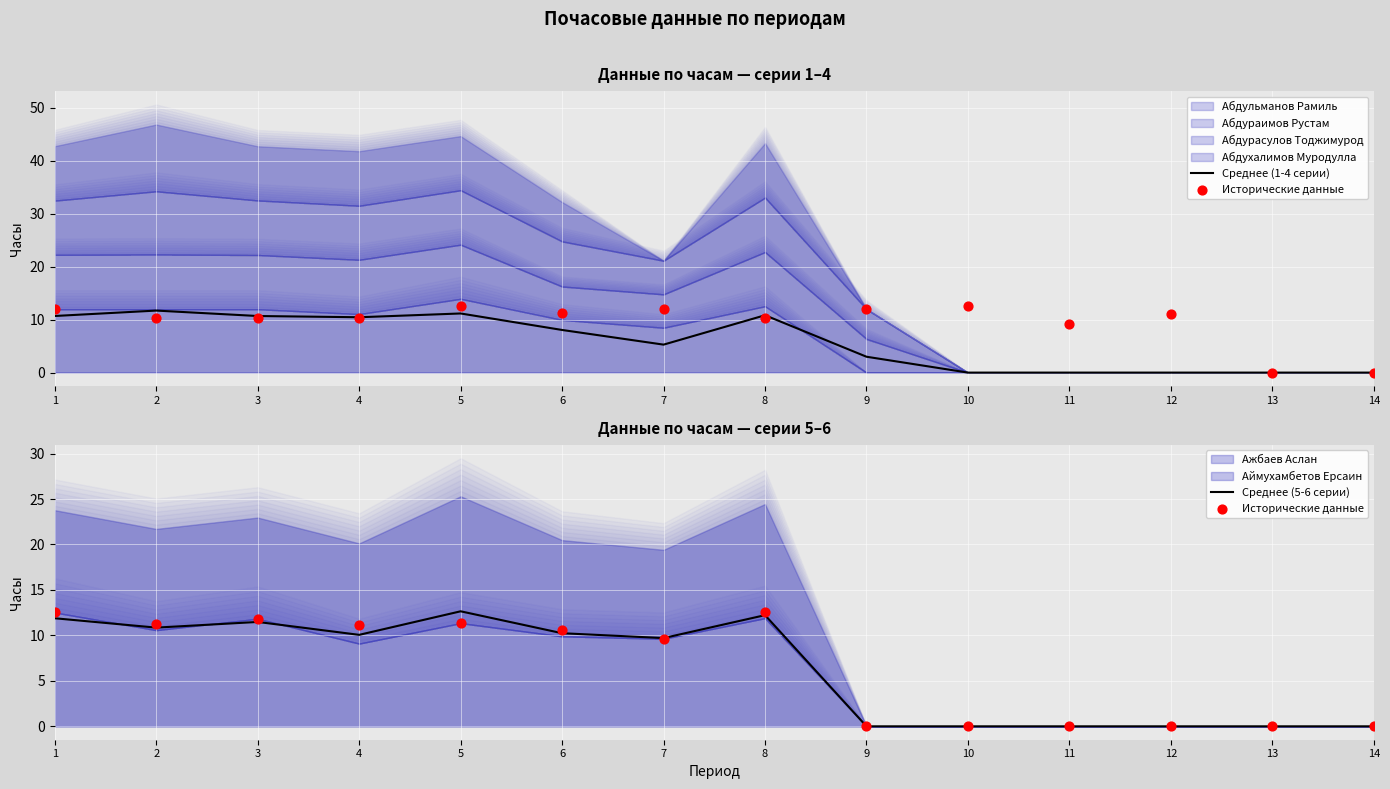

At how many categories does at least one series exceed 6?

8